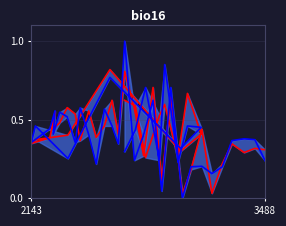

How many data points in Lambda bank 2 (AFR) are above 0?

39